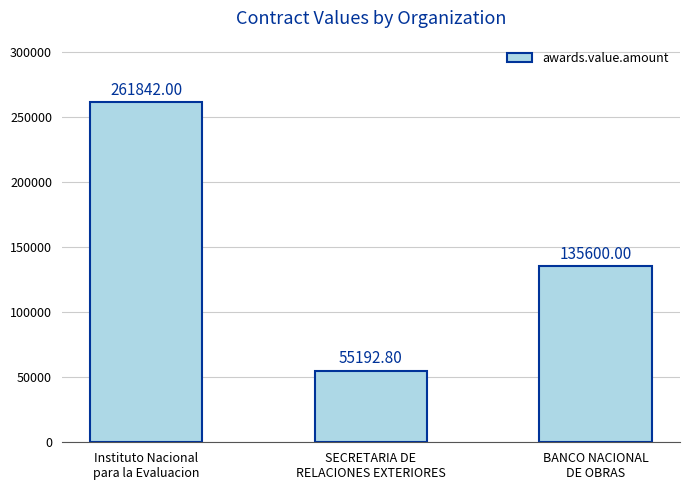

What is the ratio of the value at Instituto Nacional
para la Evaluacion to the value at BANCO NACIONAL
DE OBRAS?

1.9